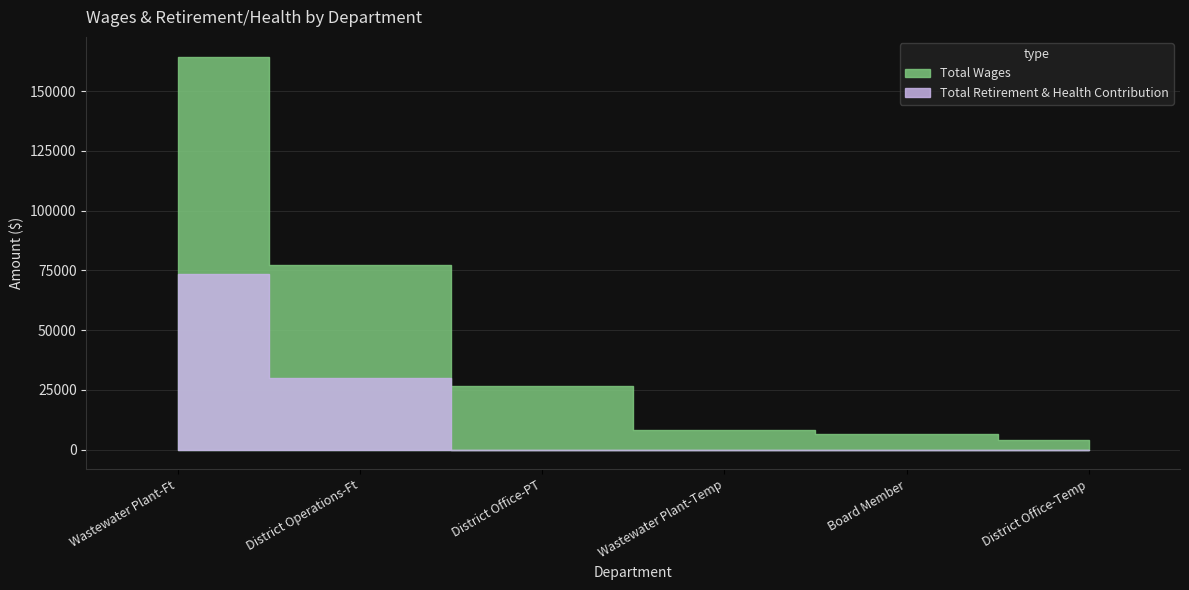

Reading right to left, extract all data points from this chart.

Total Wages: 3798	6710	7995	26562	77355	164438
Total Retirement & Health Contribution: 0	0	0	0	29908	73379